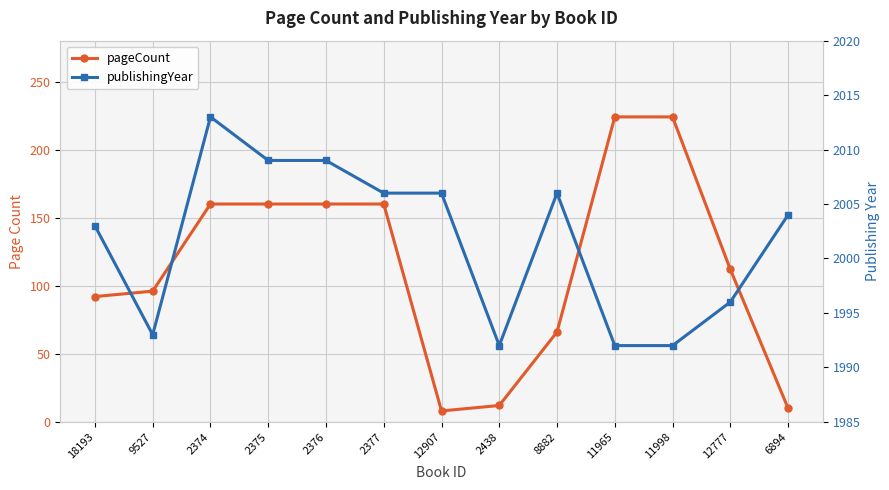

True or false: pageCount and publishingYear cross at least once.

False